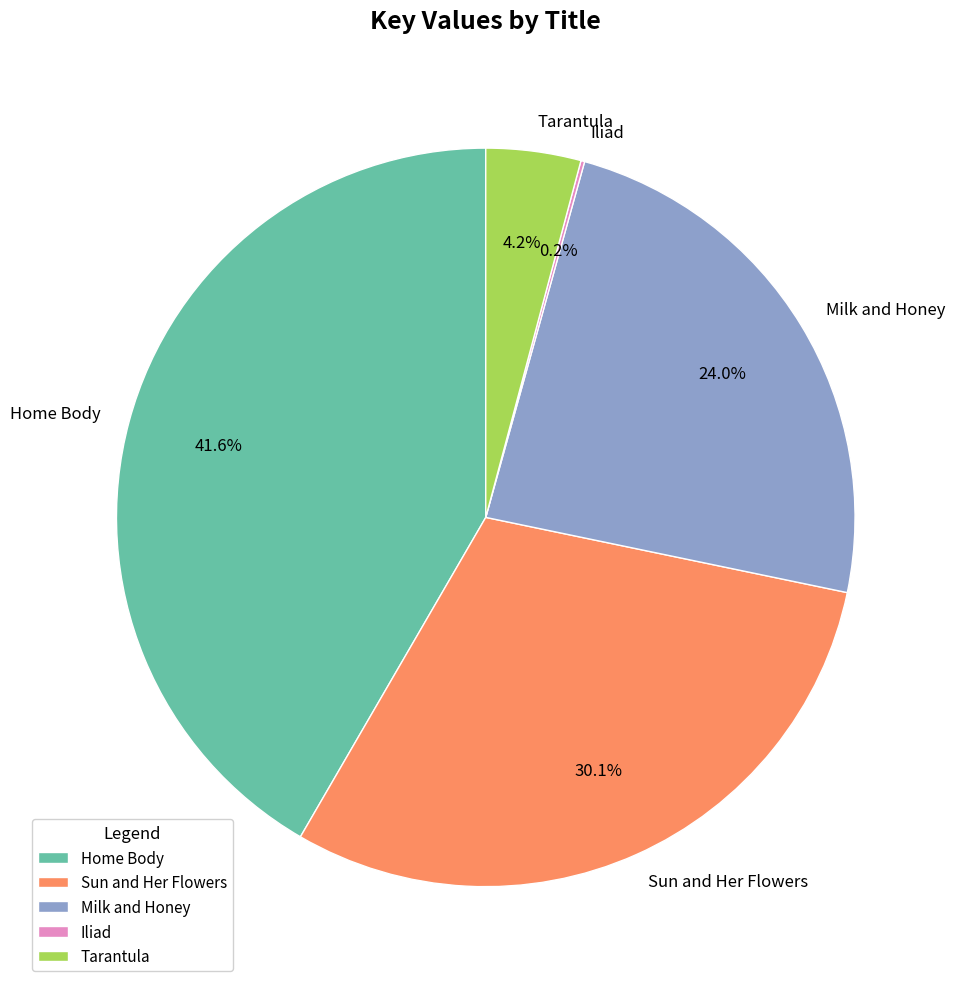

Is Sun and Her Flowers the majority of the pie?

No